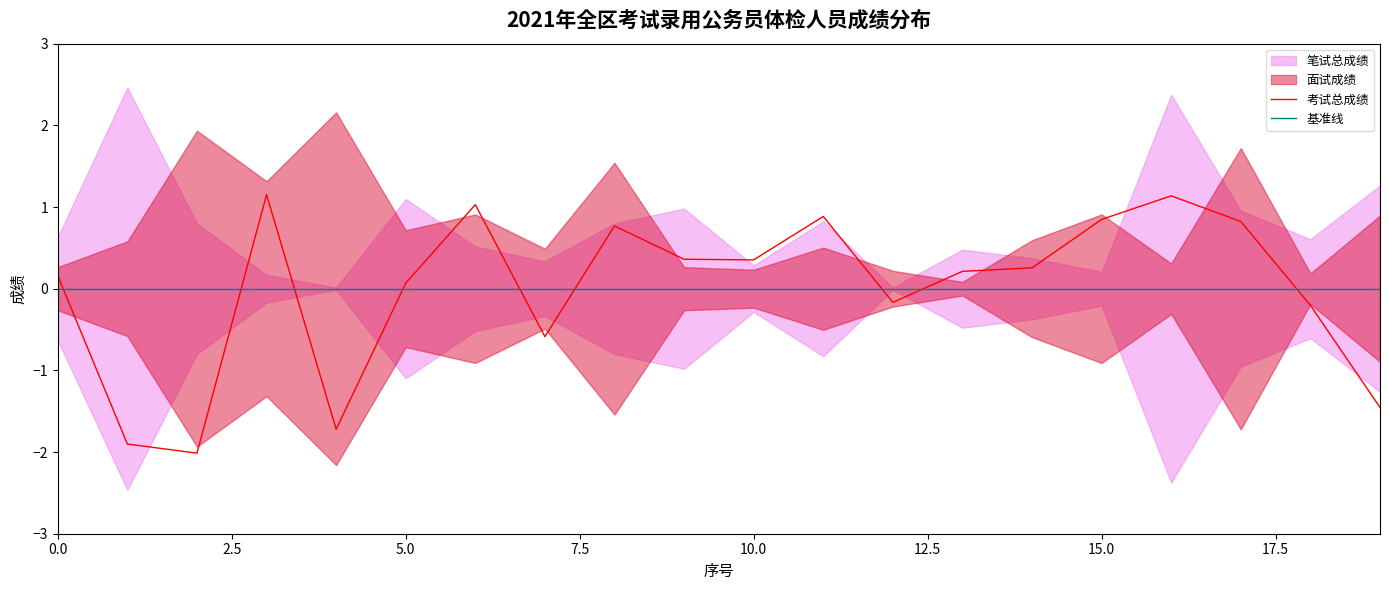

Rank the series by their average value, from highest to lowest.

考试总成绩, 基准线